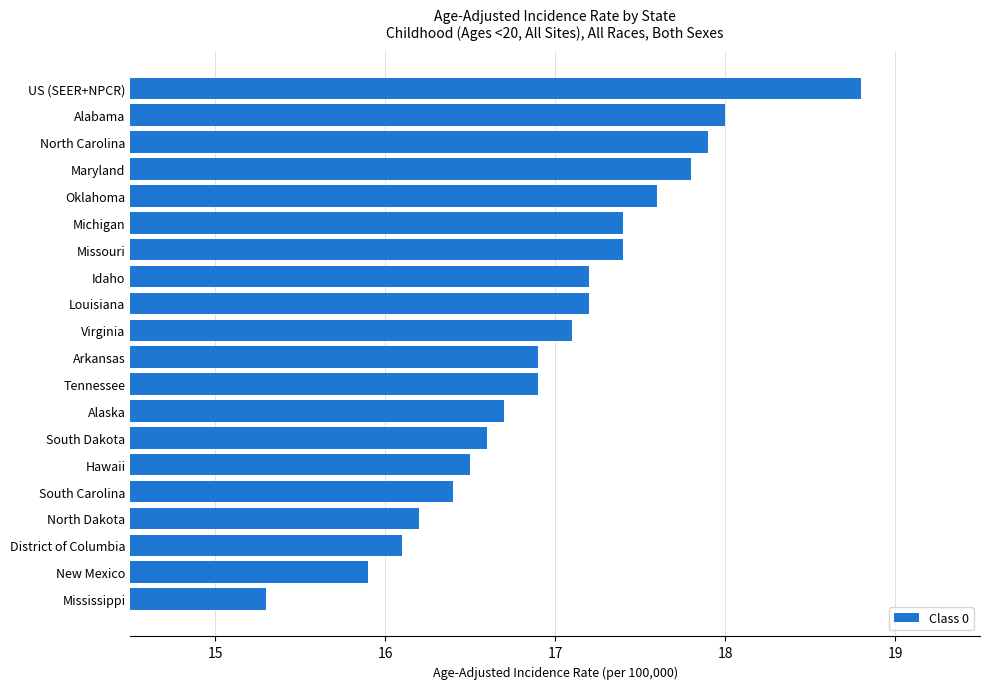

The chart shows a value of 26.2 at South Carolina. True or false?

False